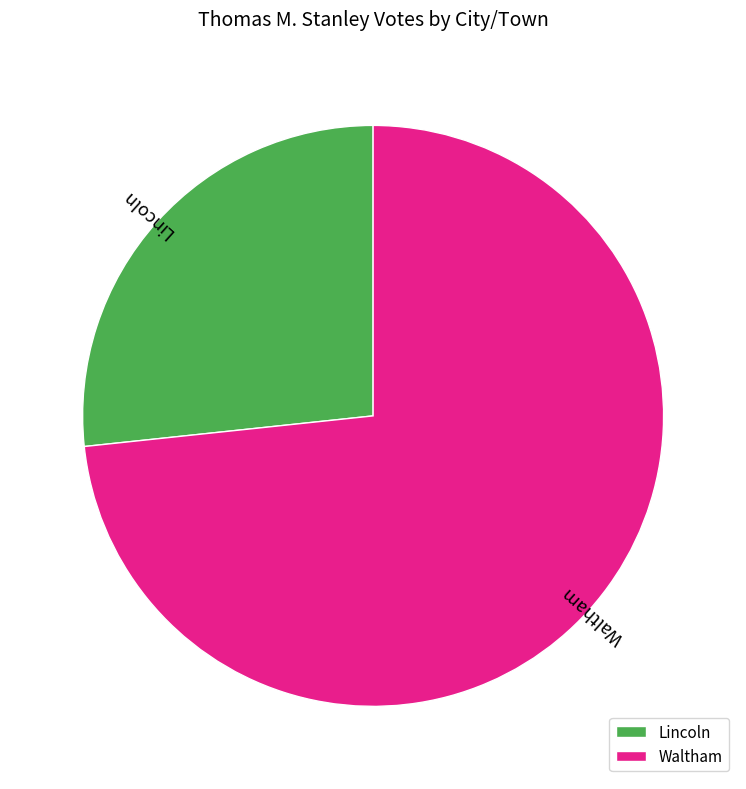

Is it true that Lincoln is 18% of the pie?

False